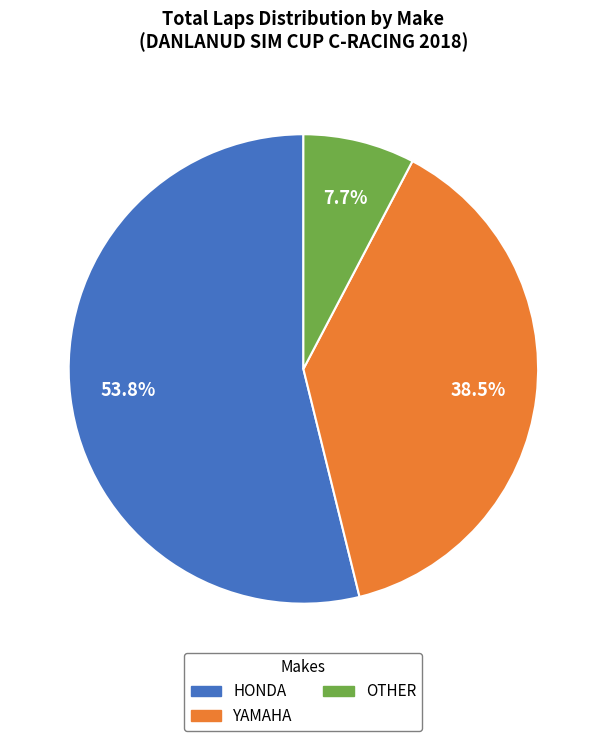

Does any single category account for the majority?

Yes